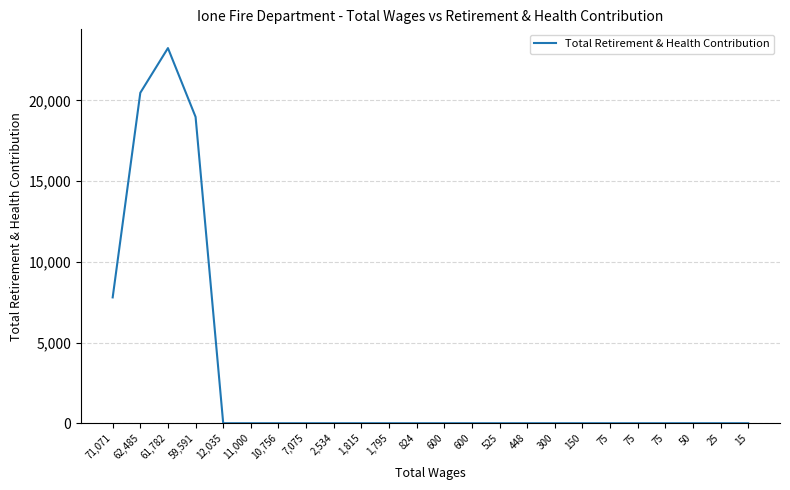

Count the number of categories in the chart.

24